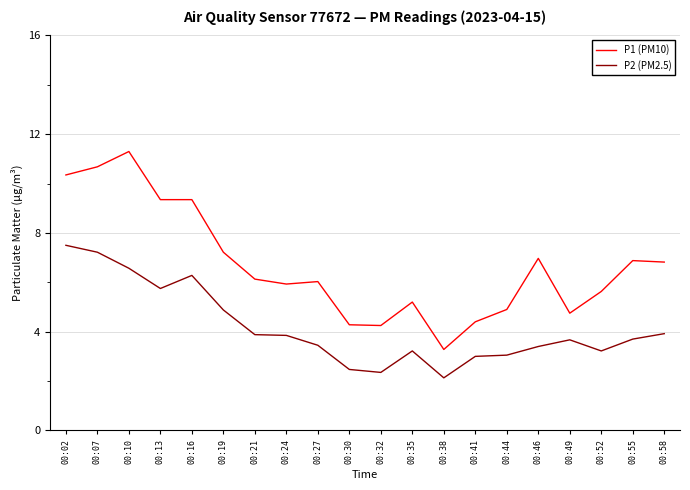

At how many categories does at least one series exceed 9?

5